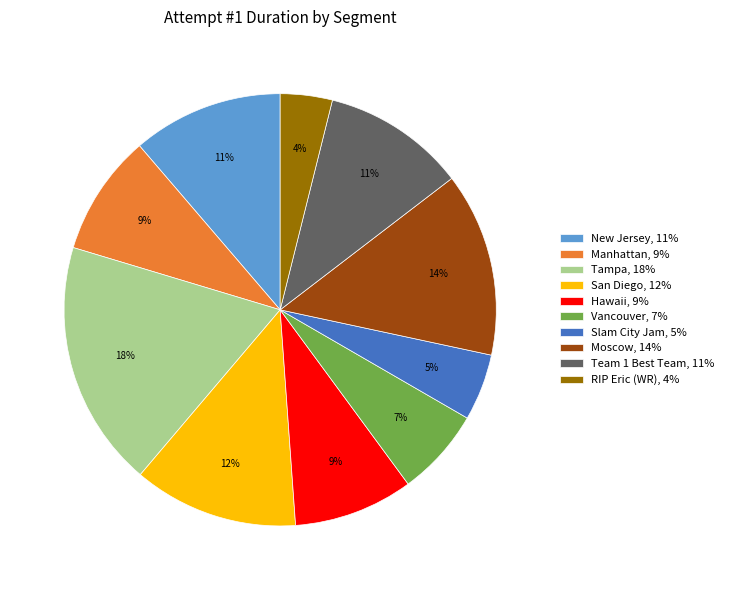

Combined, do Manhattan, 9% and New Jersey, 11% account for over 50%?

No